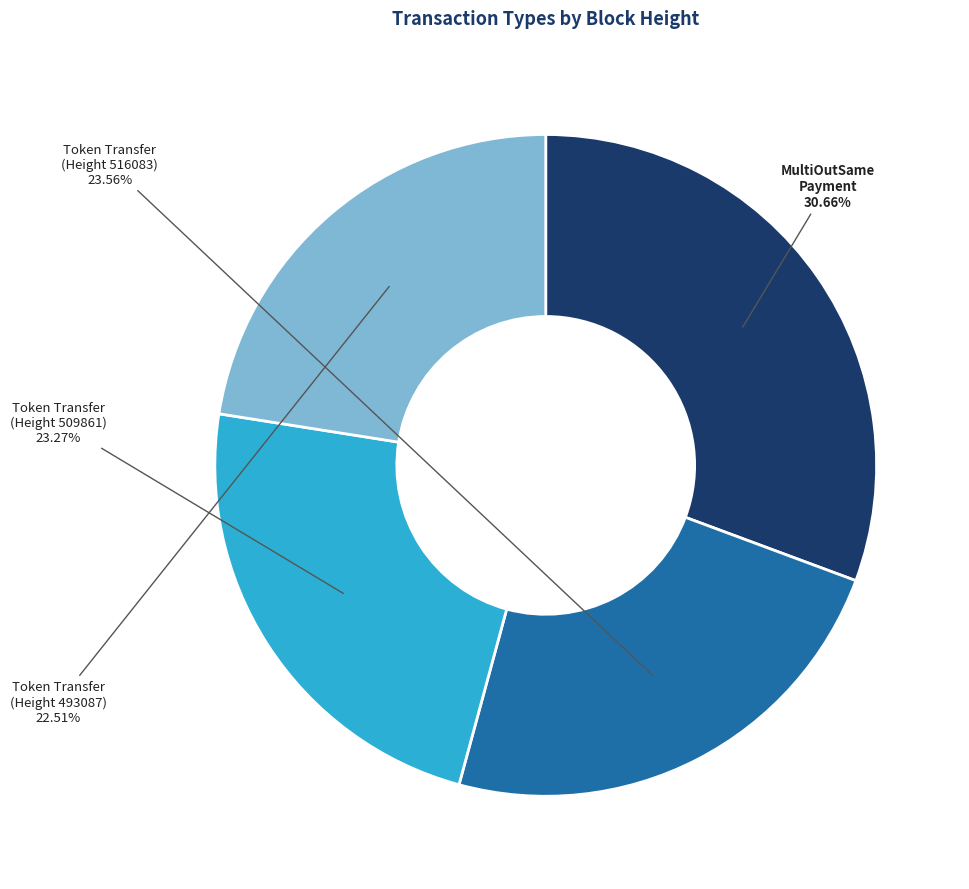

Does any single category account for the majority?

No